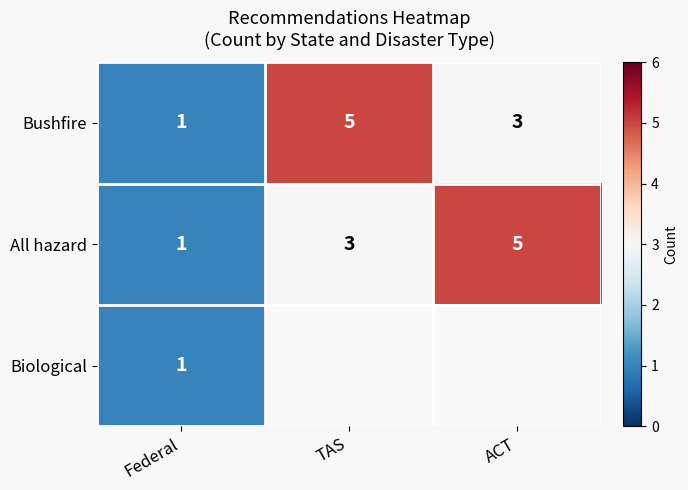

At which label does Bushfire first exceed 3?

TAS